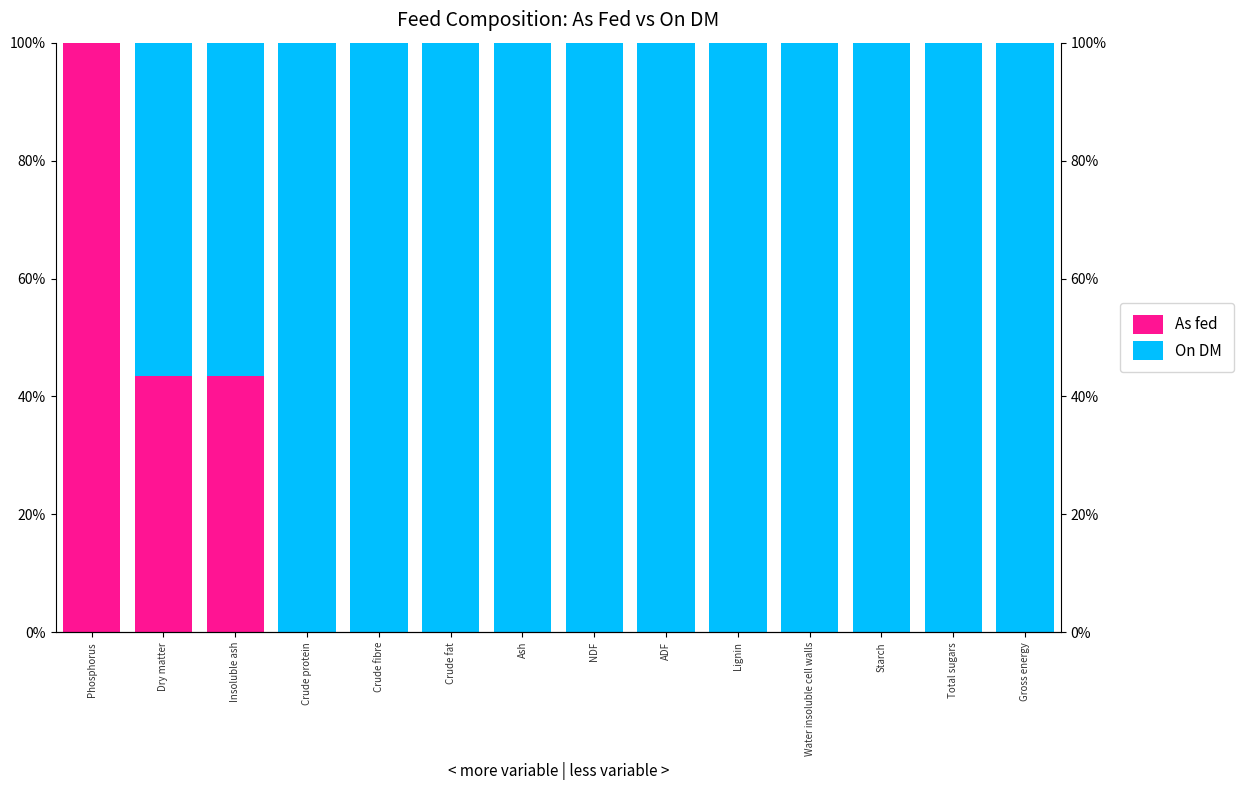

Which series has the widest spread of values?

As fed